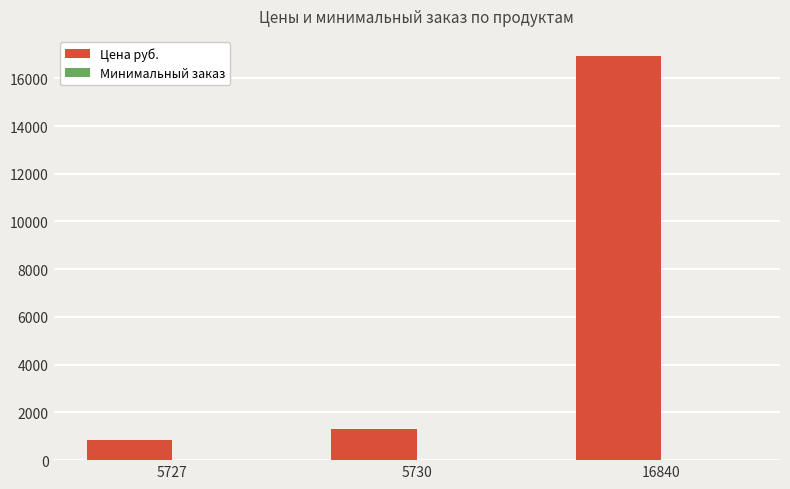

What is the maximum value for Цена руб.?

16931.3